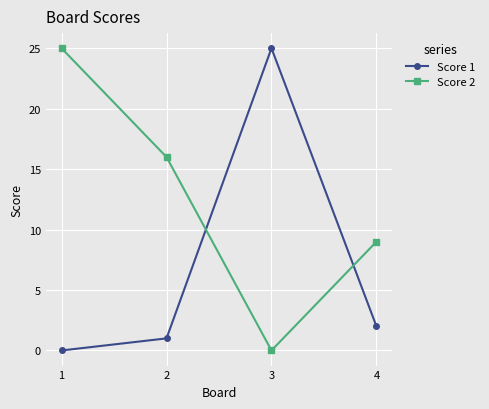

How many times do Score 1 and Score 2 cross each other?

2